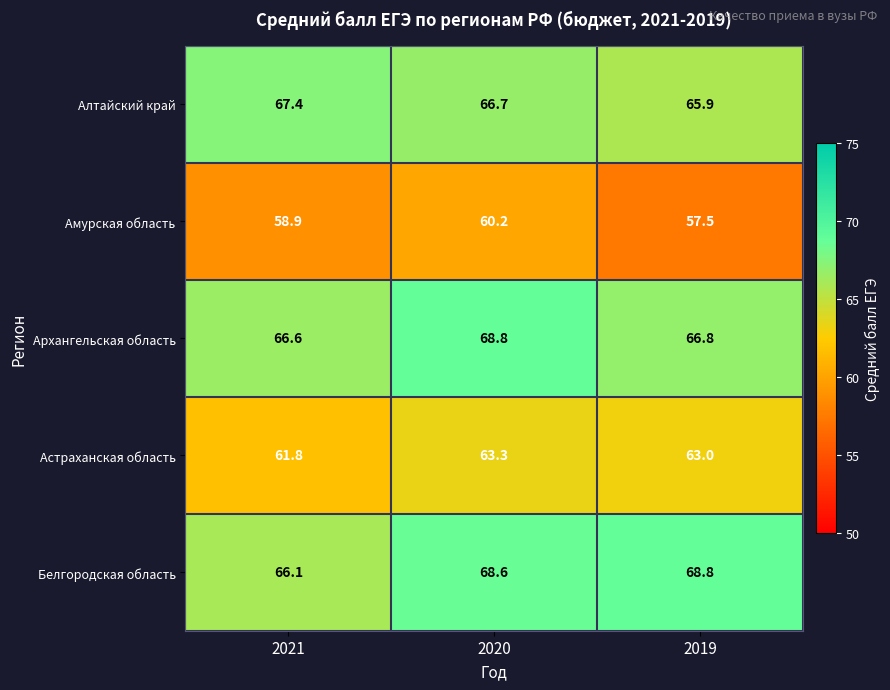

Rank the series at 2021 from highest to lowest value.

Алтайский край, Архангельская область, Белгородская область, Астраханская область, Амурская область